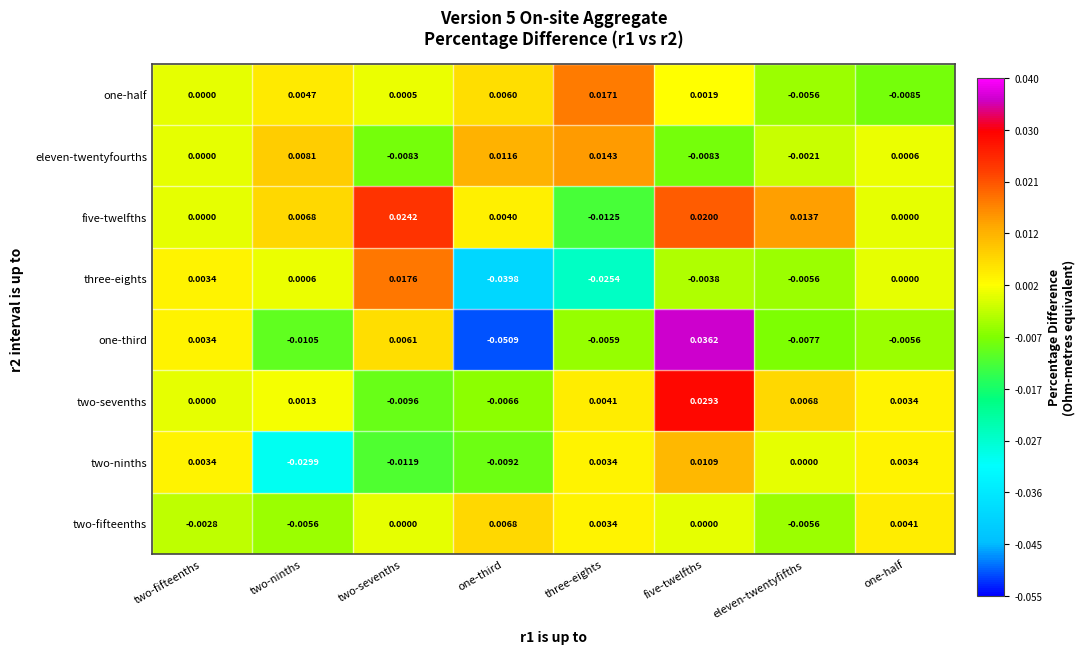

Which category has the lowest value across all series?

one-third